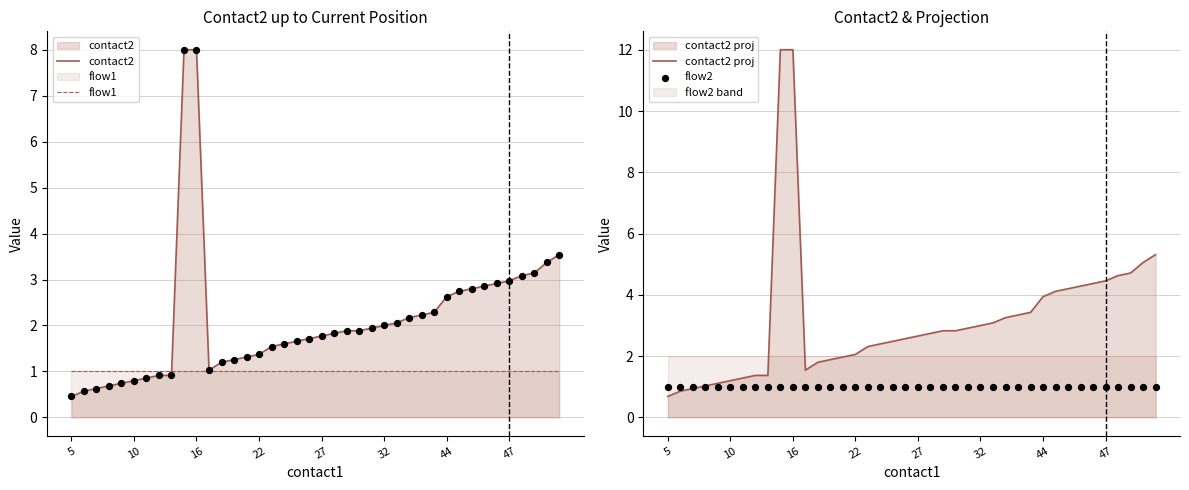

Which series contains the highest Y value?

contact2 proj